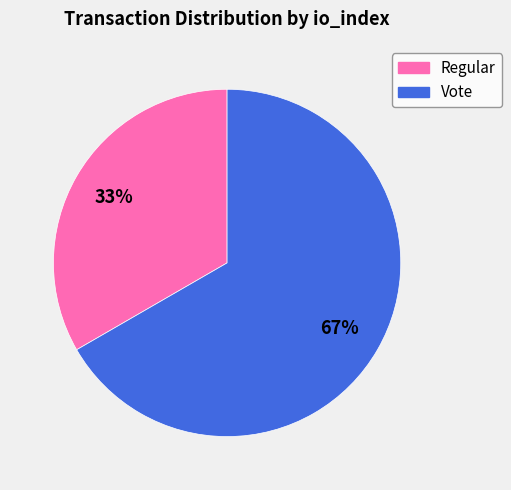

What is the ratio of the value at Regular to the value at Vote?

0.5